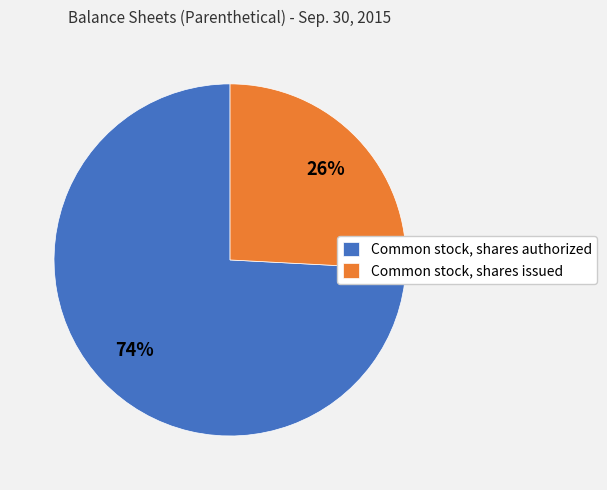

To the nearest percent, what percentage of the pie is Common stock, shares issued?

26%